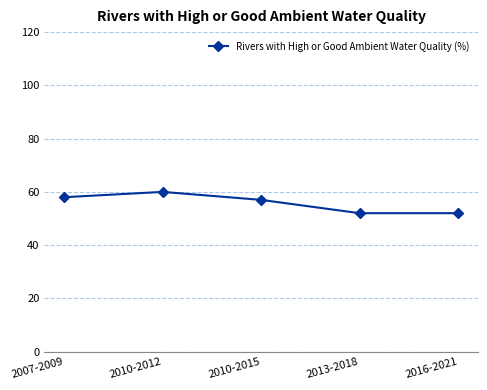

What is the difference between the second highest and minimum values?

6